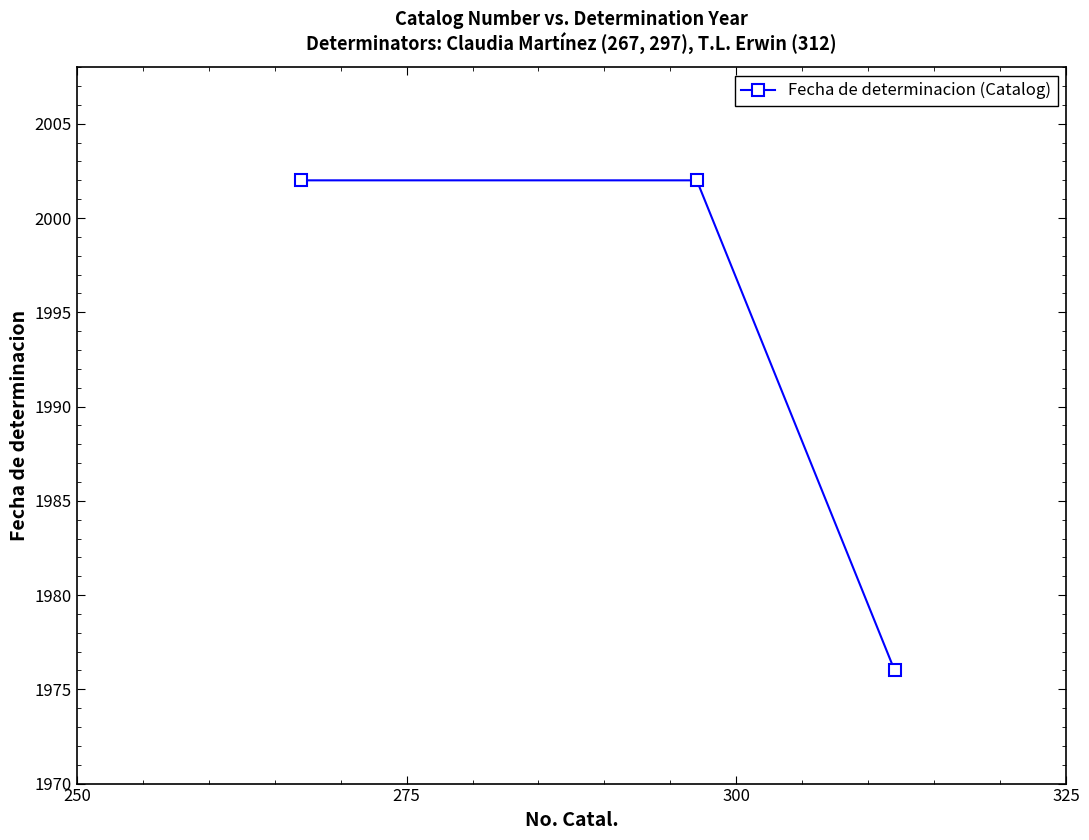

What is the average value?

1993